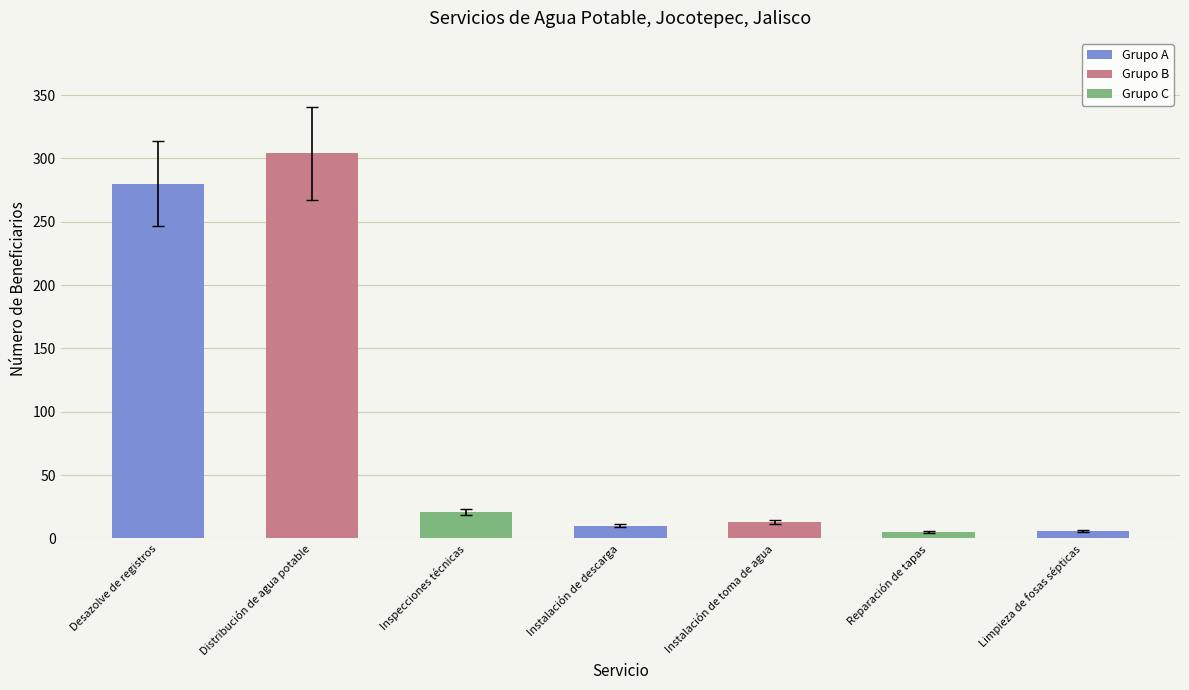

Approximately how many times larger is the value at Distribución de agua potable compared to Reparación de tapas?

60.8